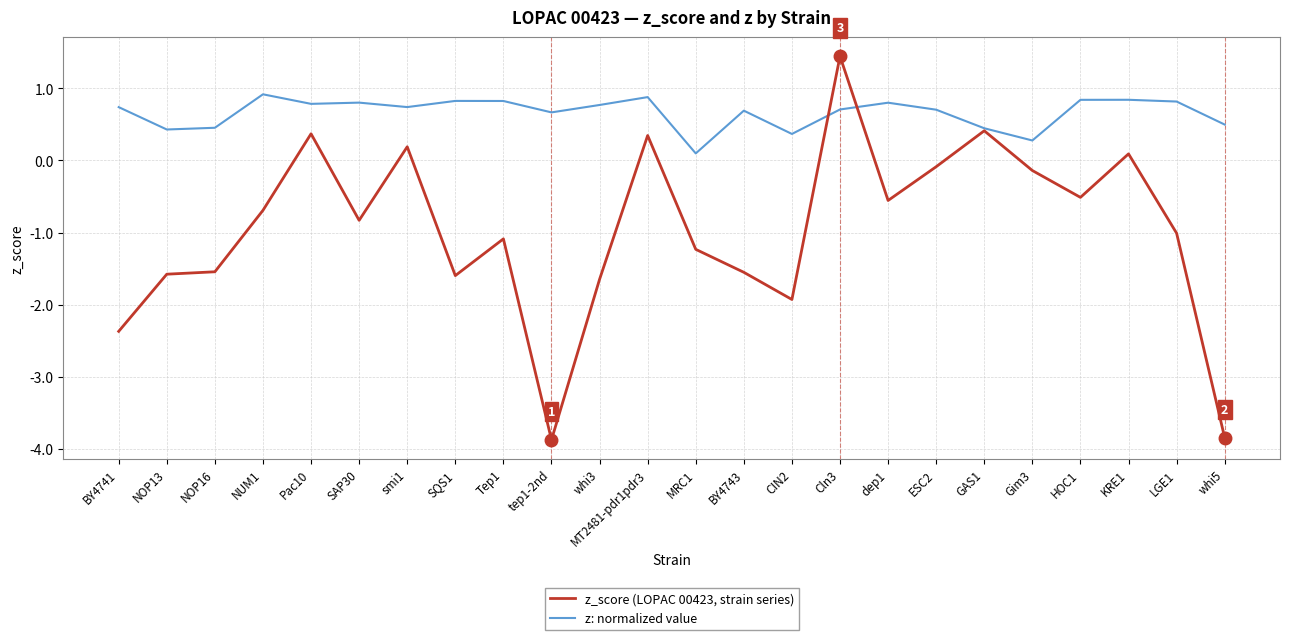

The z_score (LOPAC 00423, strain series) series shows -0.7 at NUM1. True or false?

True